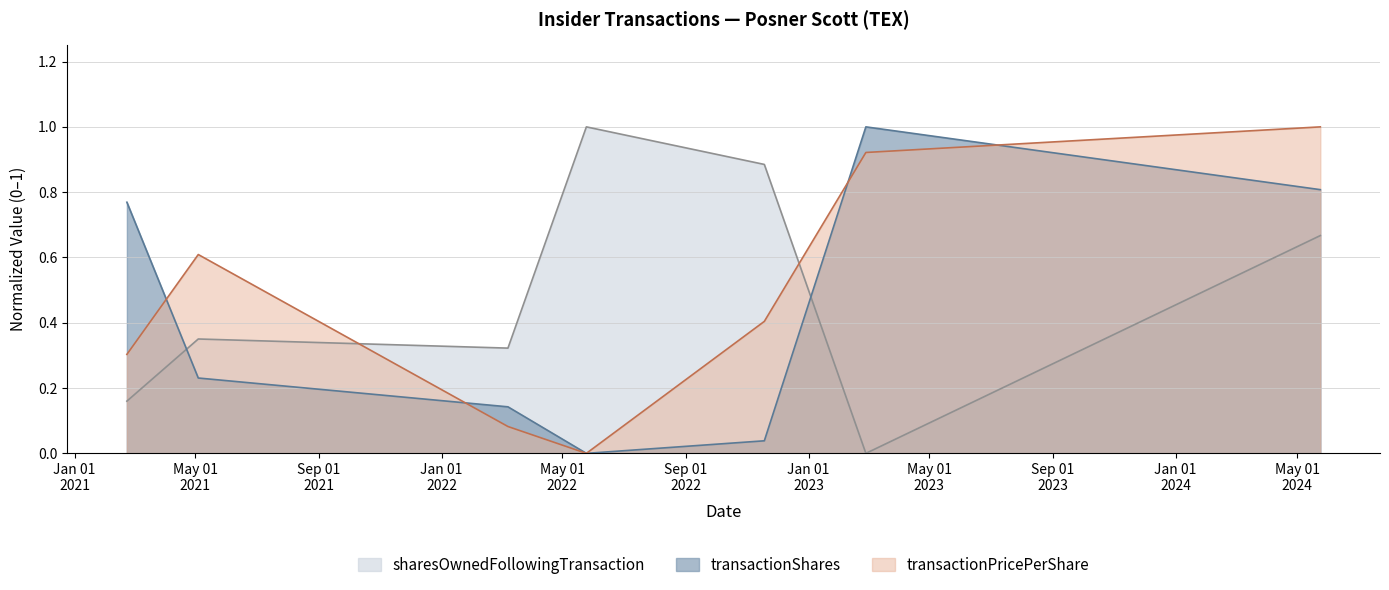

What is the difference between the second highest and second lowest values in the transactionPricePerShare series?

0.8